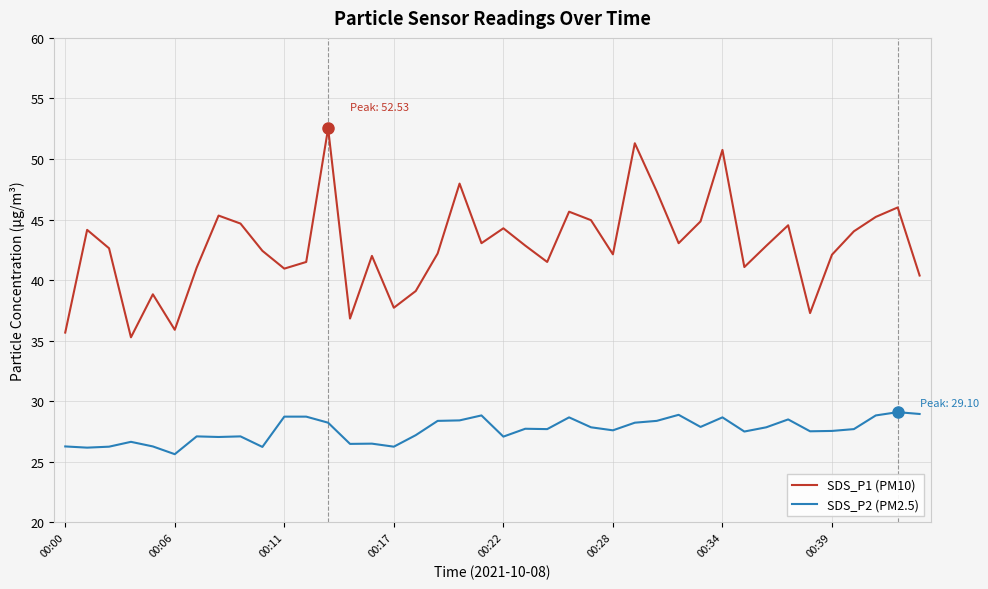

List the series in order of their peak value, lowest first.

SDS_P2 (PM2.5), SDS_P1 (PM10)